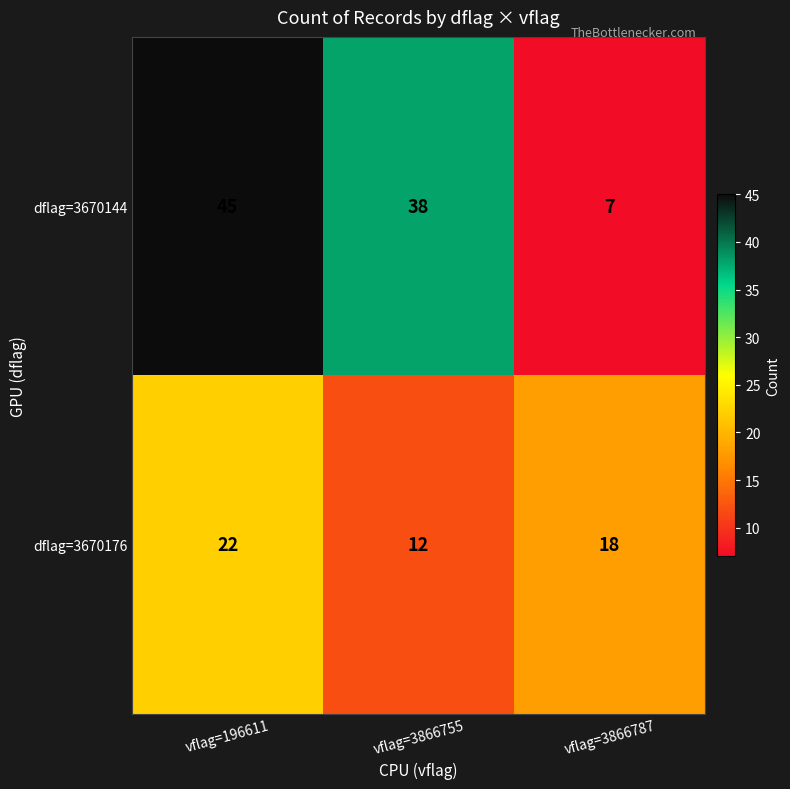

What is the sum of the dflag=3670176 values at vflag=196611 and vflag=3866755?

34